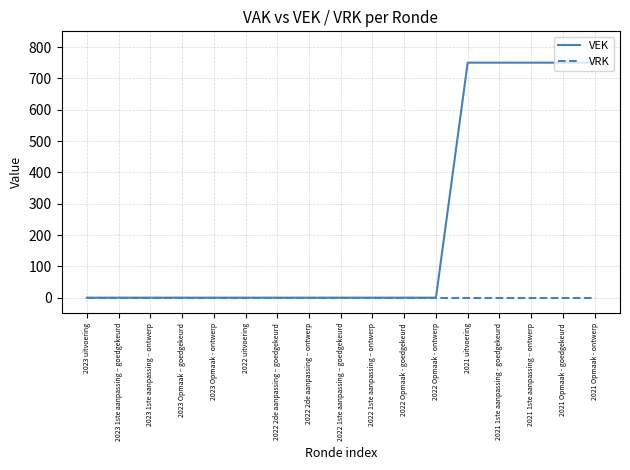

Which series has the largest range (max minus min)?

VEK